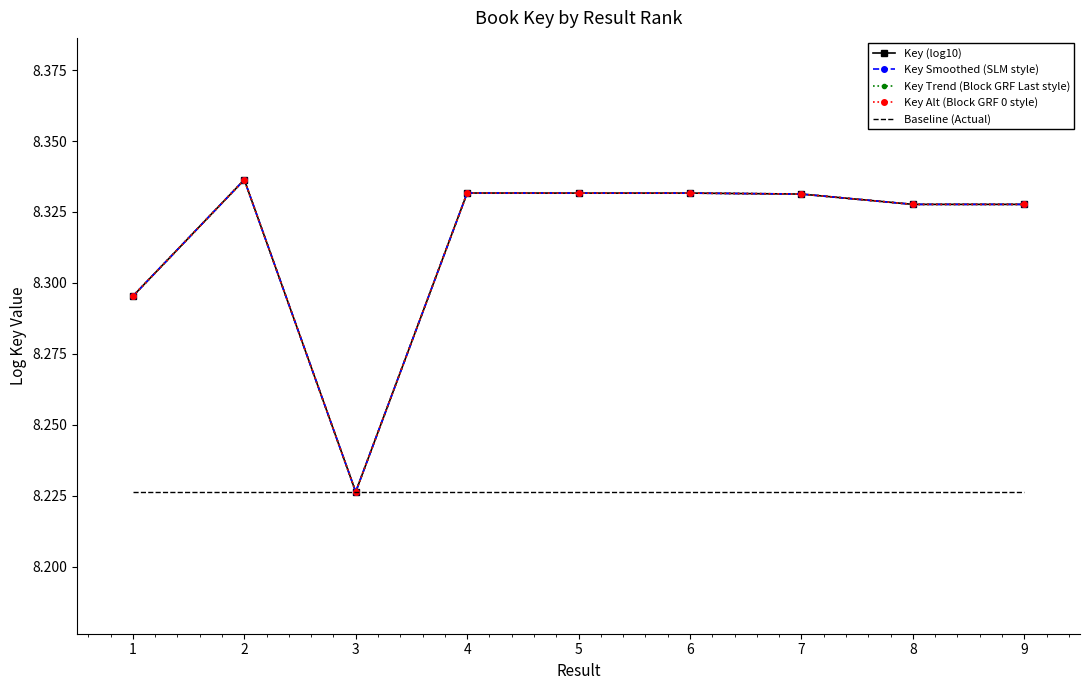

Reading right to left, transcribe all the data shown in this chart.

Key (log10): 8.3	8.3	8.3	8.3	8.3	8.3	8.2	8.3	8.3
Key Smoothed (SLM style): 8.3	8.3	8.3	8.3	8.3	8.3	8.2	8.3	8.3
Key Trend (Block GRF Last style): 8.3	8.3	8.3	8.3	8.3	8.3	8.2	8.3	8.3
Key Alt (Block GRF 0 style): 8.3	8.3	8.3	8.3	8.3	8.3	8.2	8.3	8.3
Baseline (Actual): 8.2	8.2	8.2	8.2	8.2	8.2	8.2	8.2	8.2